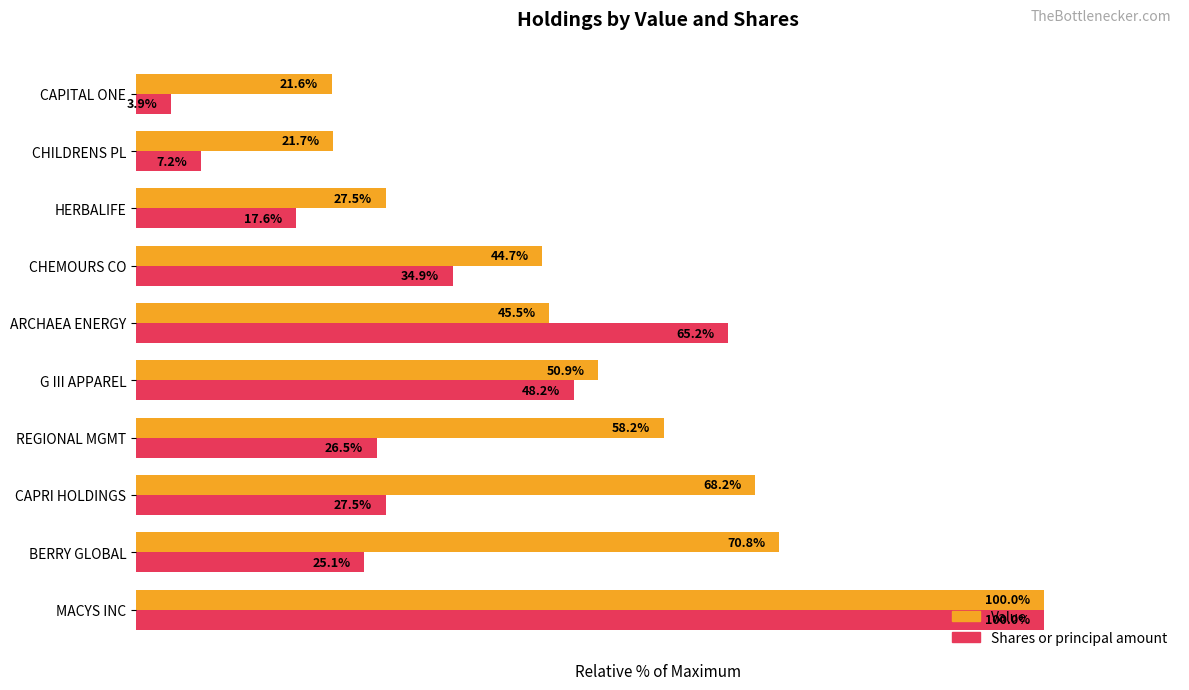

Which label corresponds to the largest value in the chart?

MACYS INC